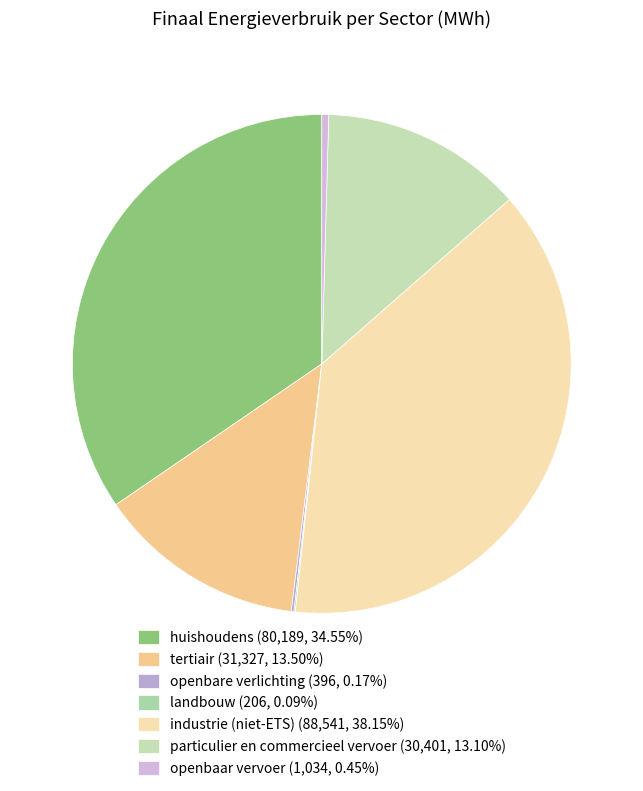

How many slices are in this pie chart?

7